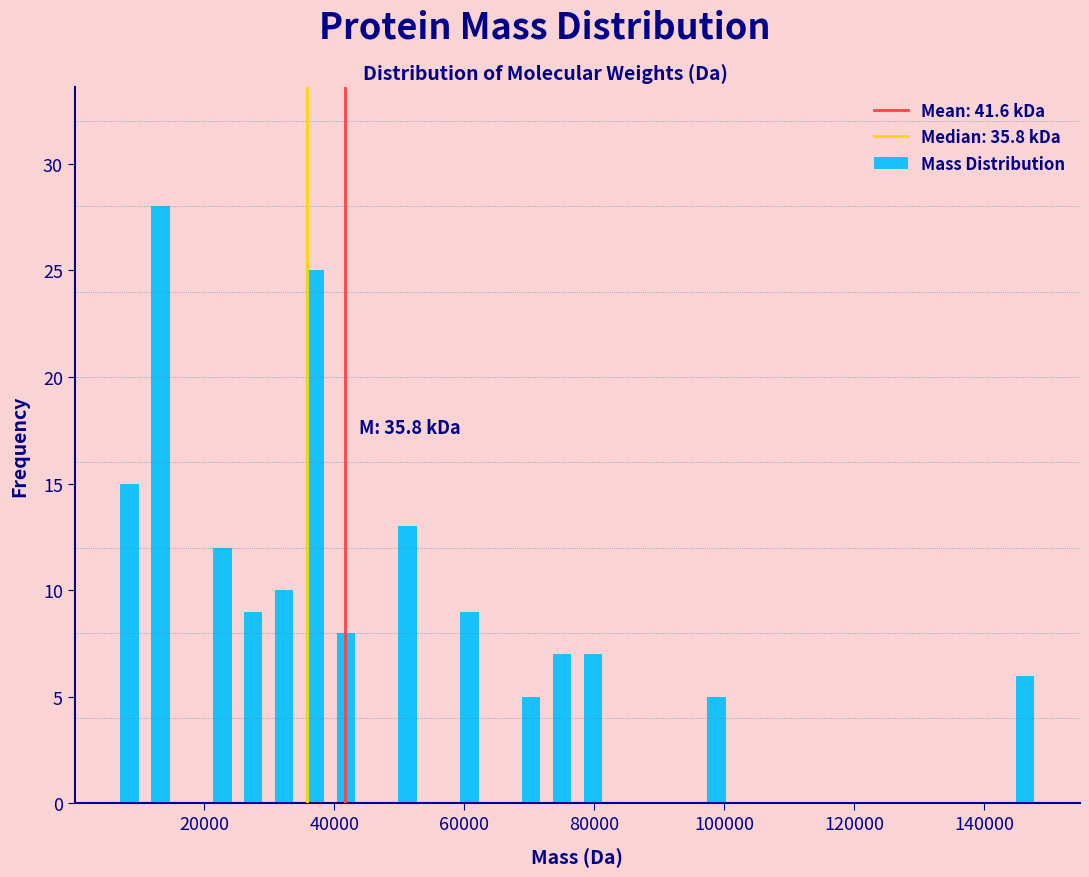

Read against the x-axis, roughly where is the centre of the tallest bar?

14000